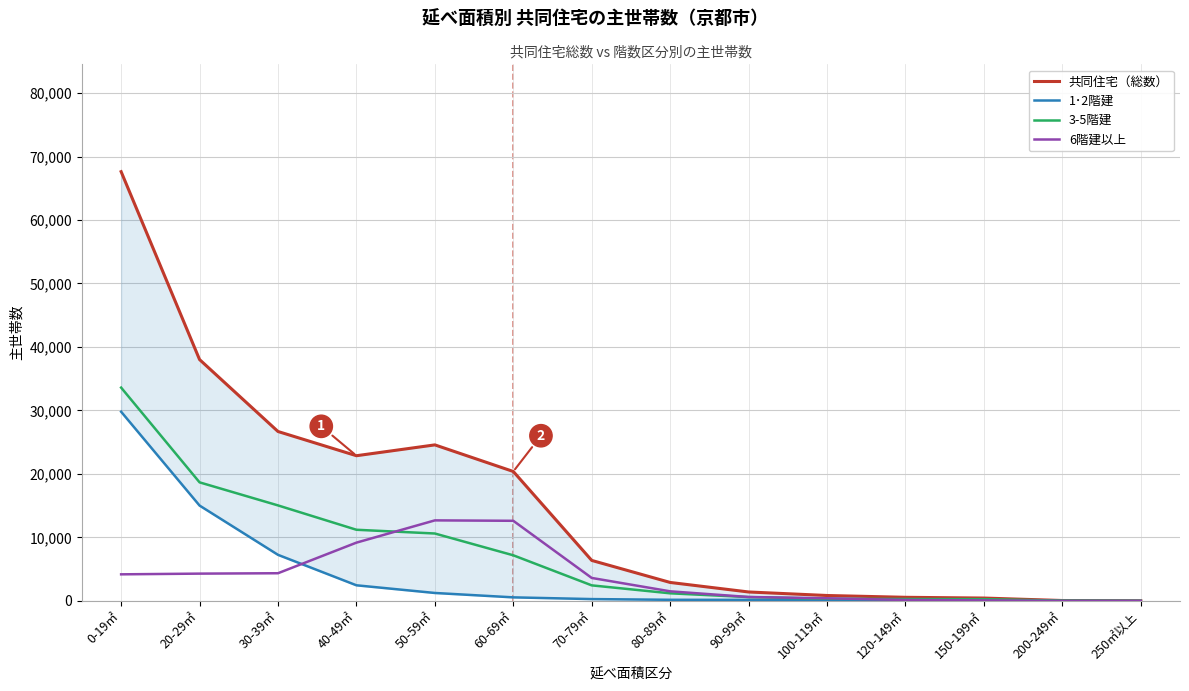

Is this an area chart (filled region under the line)?

No